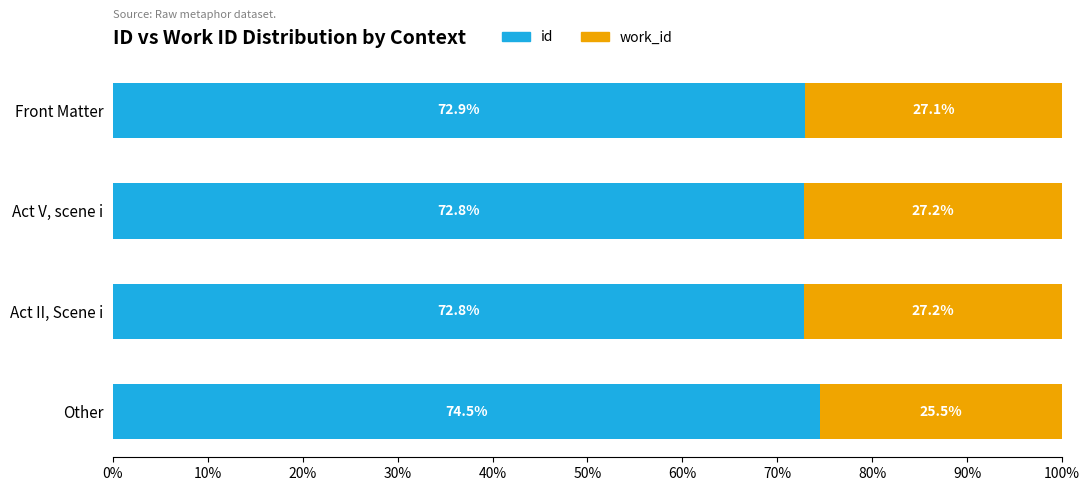

How many id values are between 72 and 74?

3